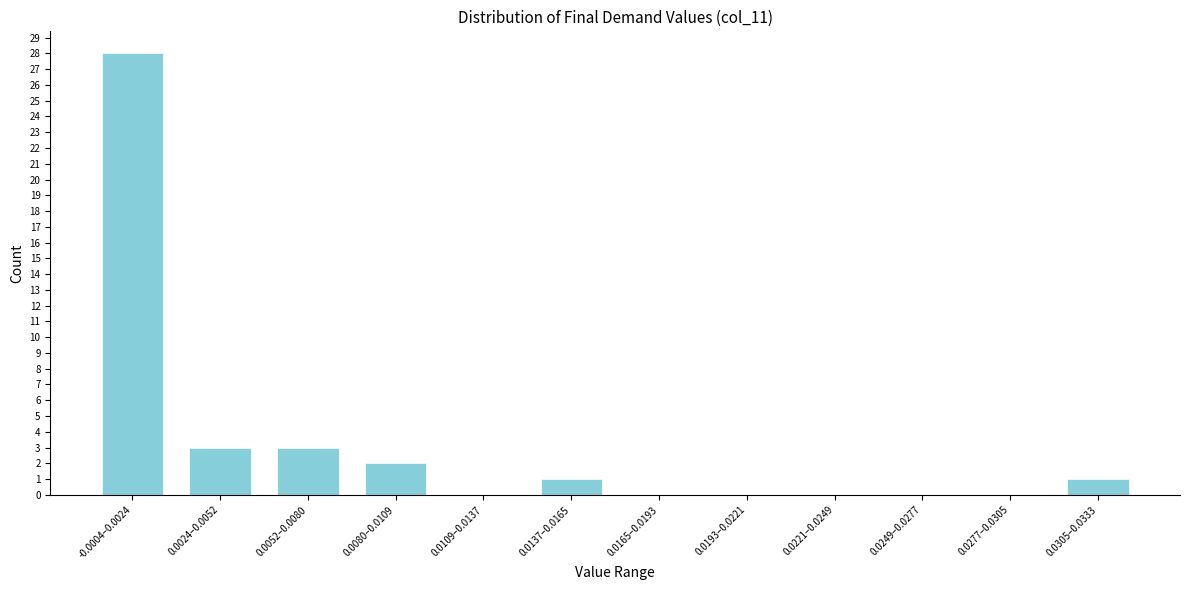

What is the change in value from 0.0052–0.0080 to 0.0109–0.0137?

-3